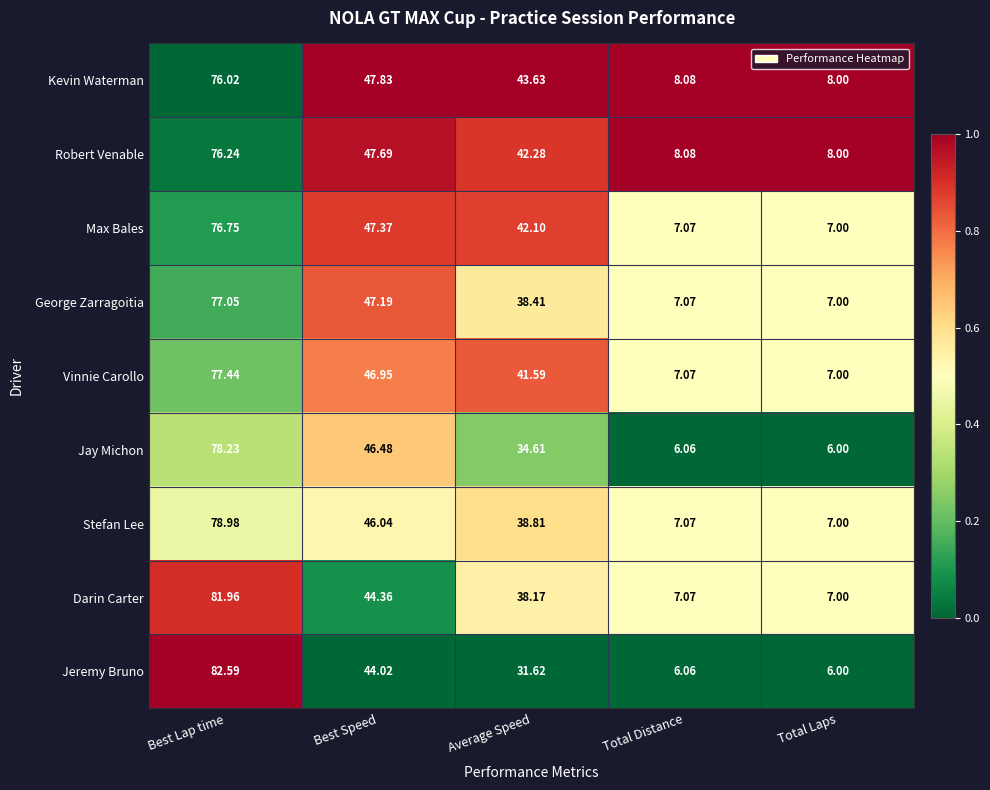

Where does the George Zarragoitia series first go above 38?

Best Lap time